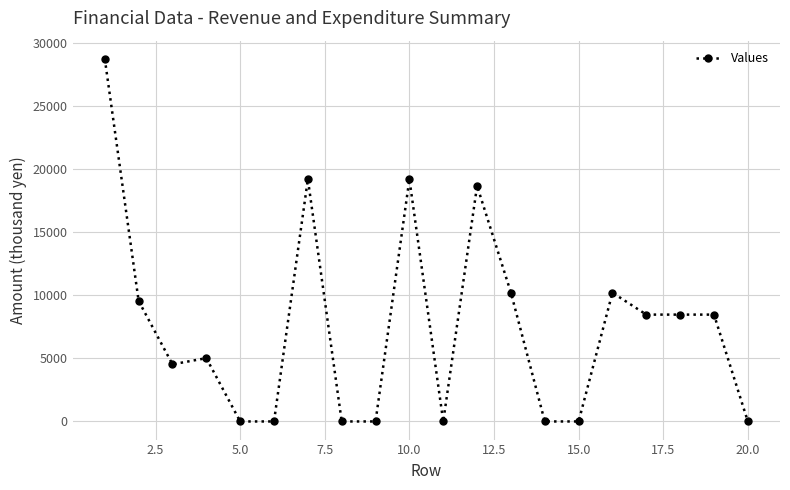

What is the difference between the second highest and minimum values?

19181